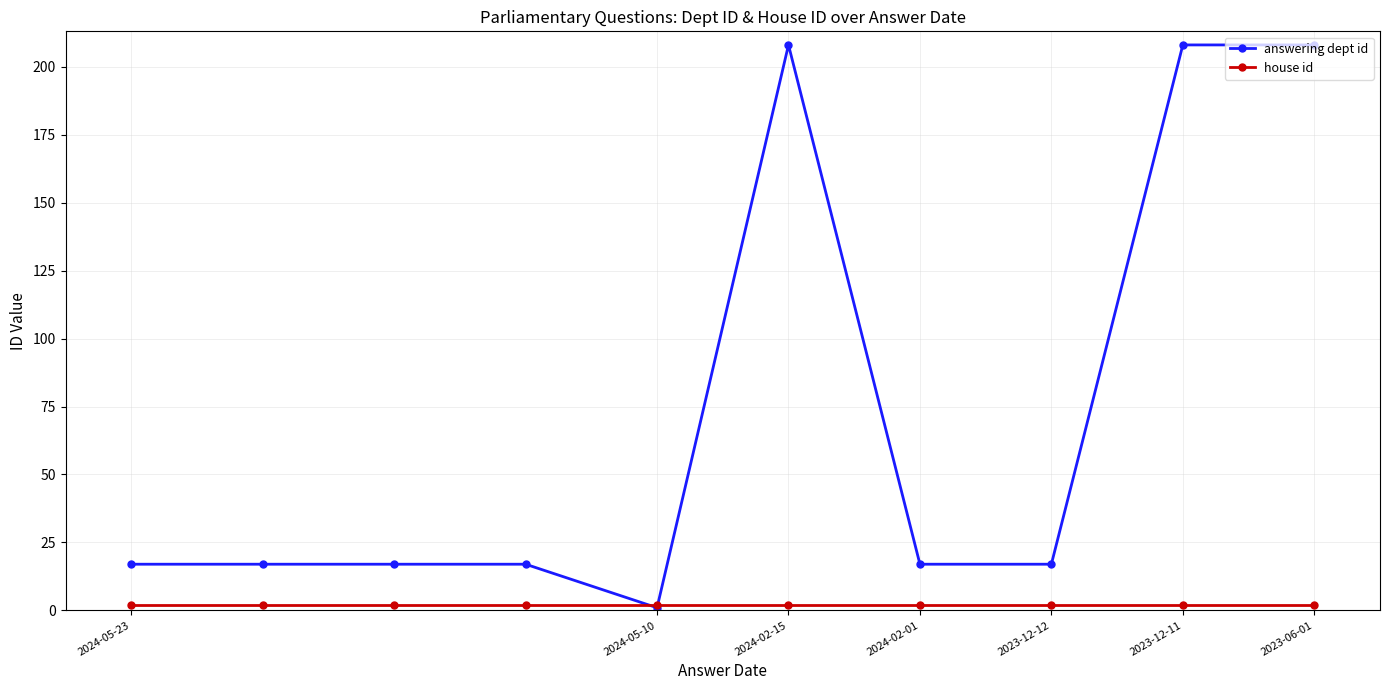

What is the value of the answering dept id point at the 7th from the left?

17